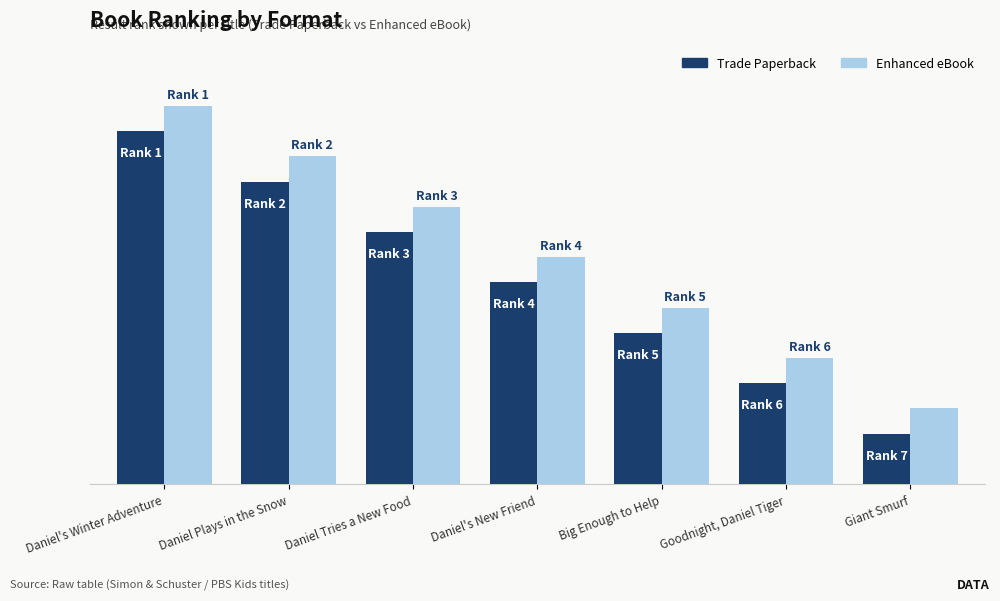

What is the value of the Trade Paperback bar at the 3rd from the left?

5.0